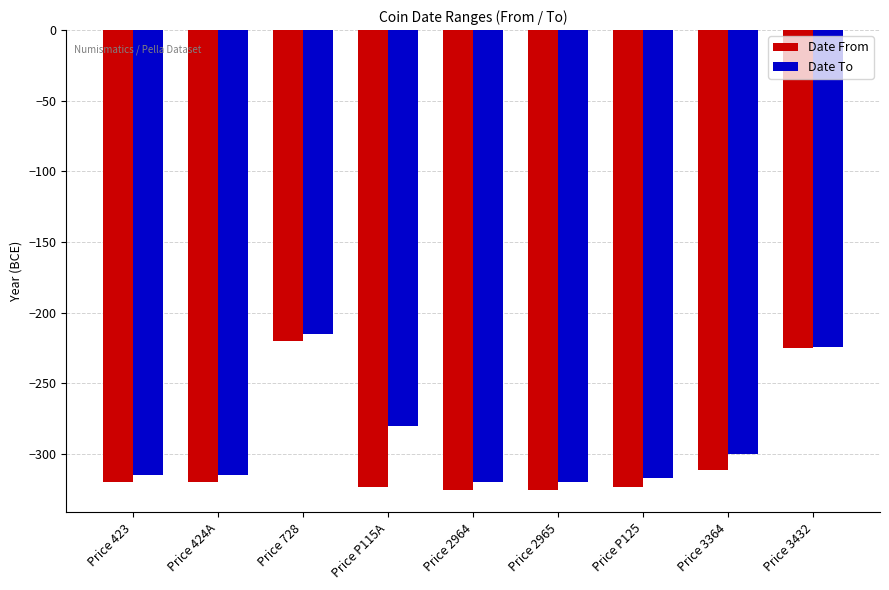

Which series has the largest total across all categories?

Date To